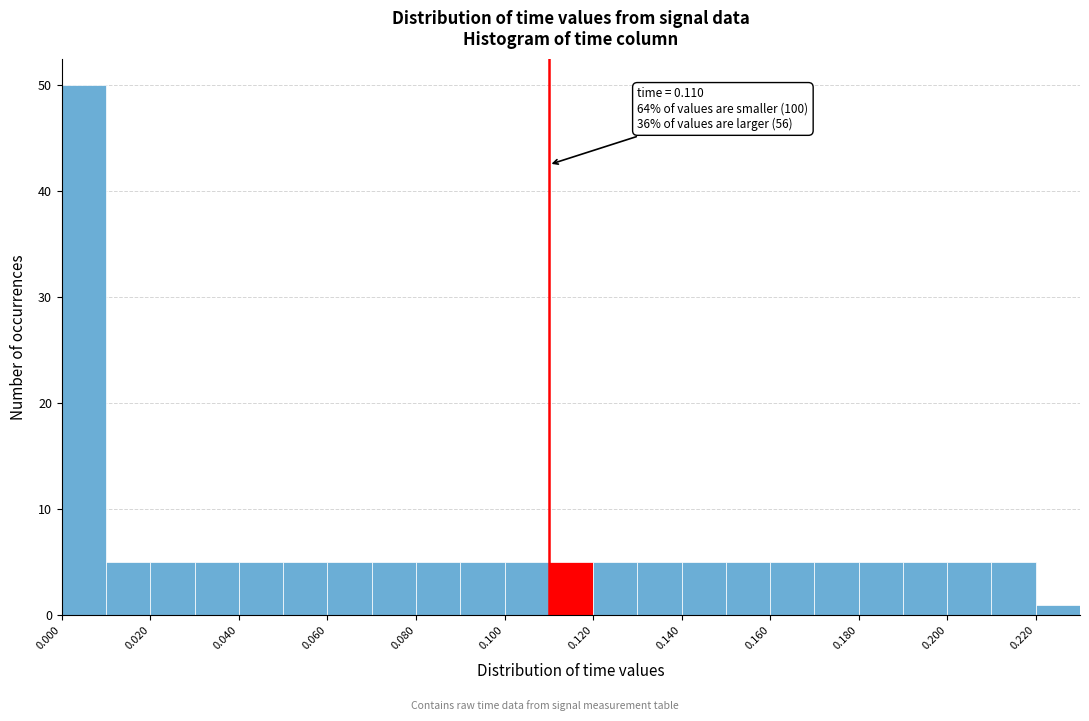

Over which range of the x-axis is the bar tallest?

0.00 to 0.01